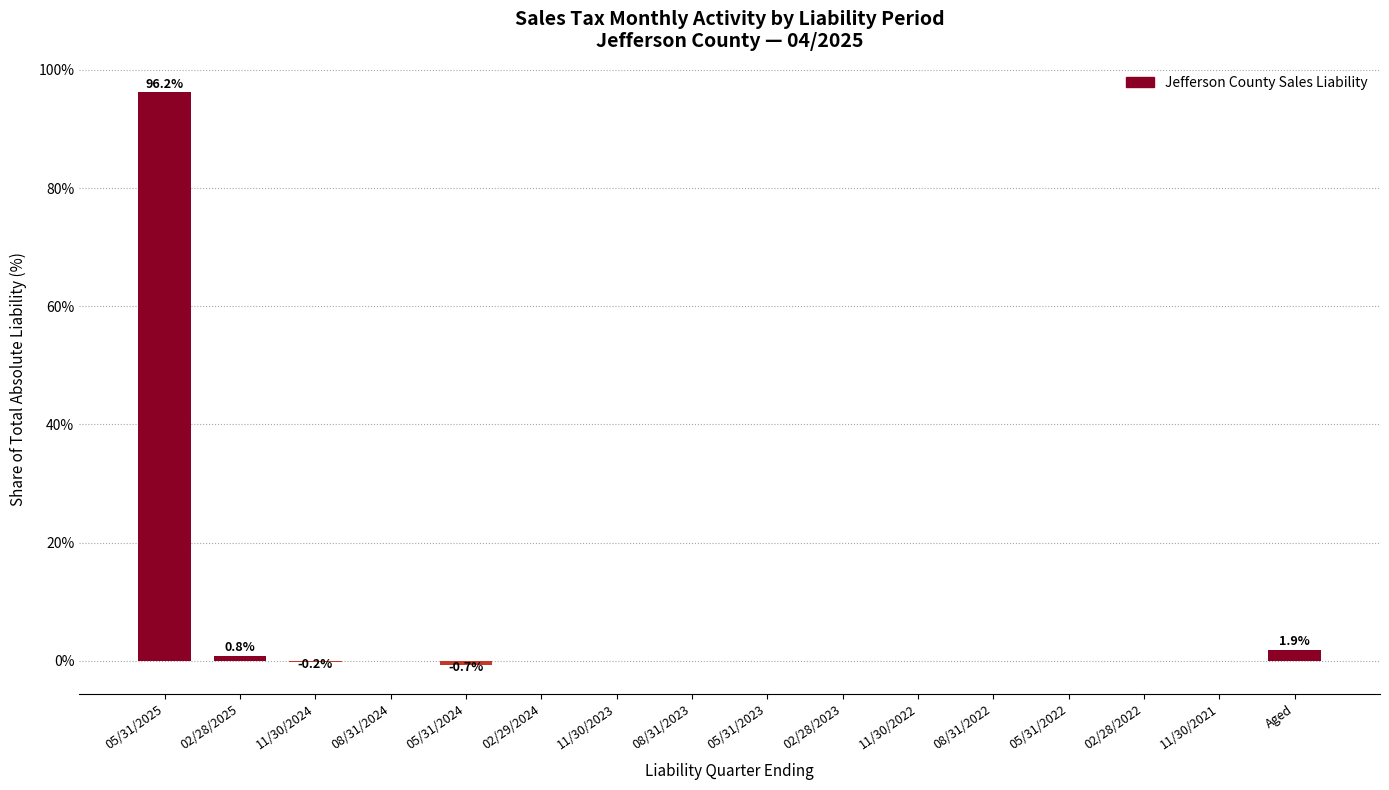

Which label corresponds to the largest value in the chart?

05/31/2025